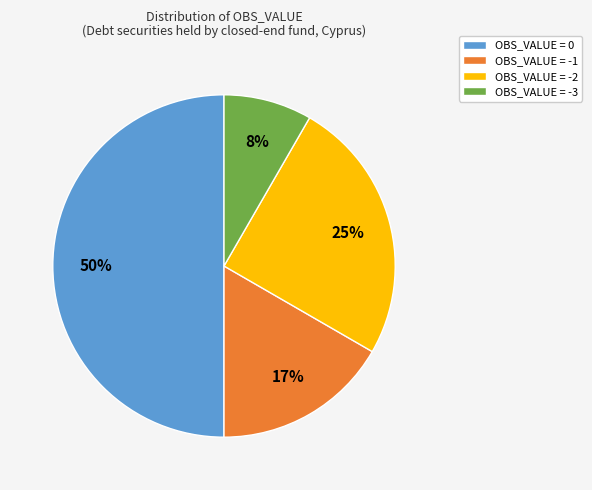

To the nearest percent, what is the average slice percentage?

25%